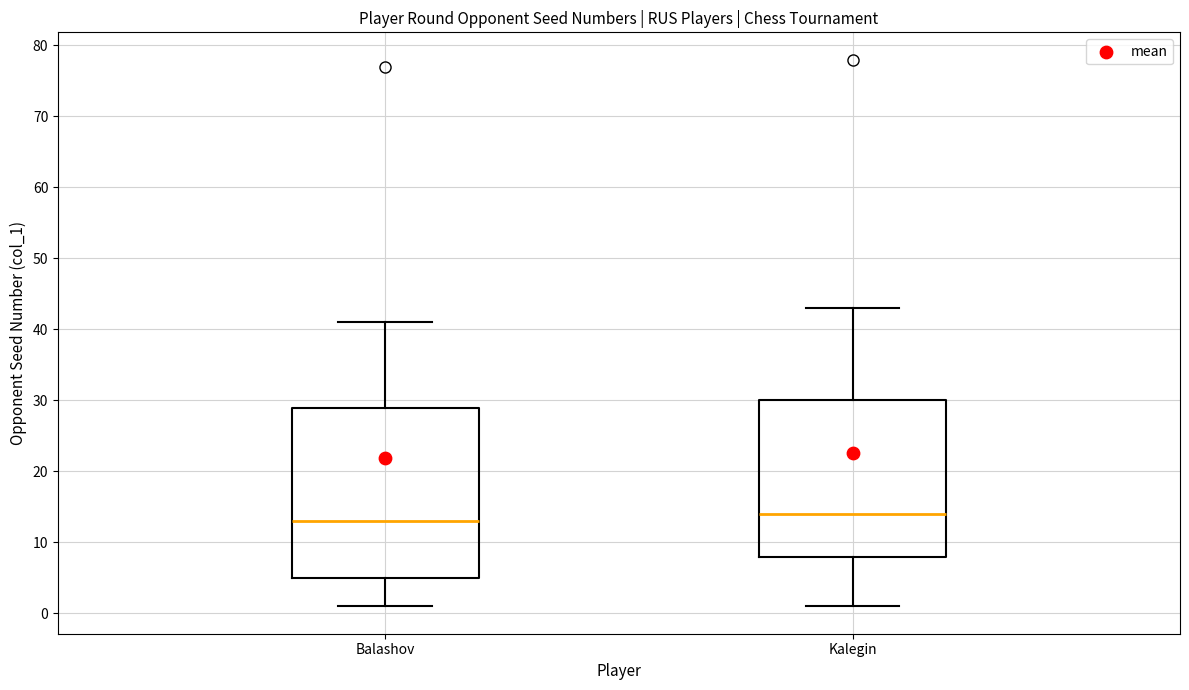

Which box is the tallest, from its lower edge to its upper edge?

Balashov